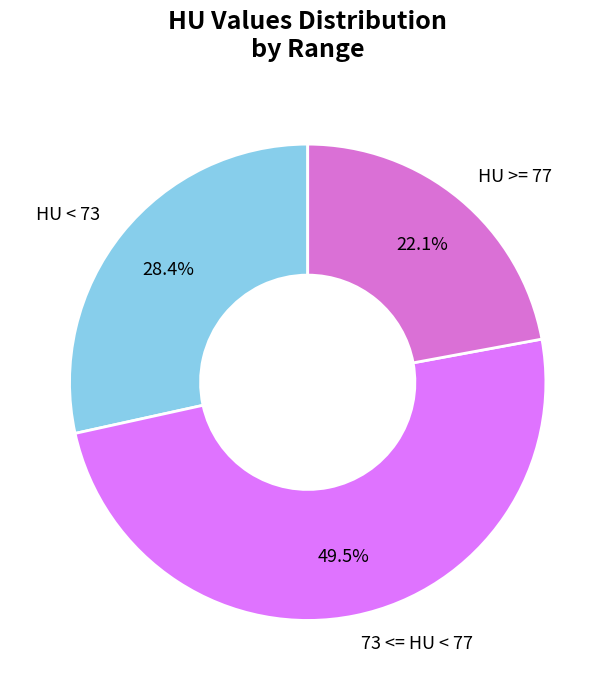

What is the smallest slice in the pie chart?

HU >= 77